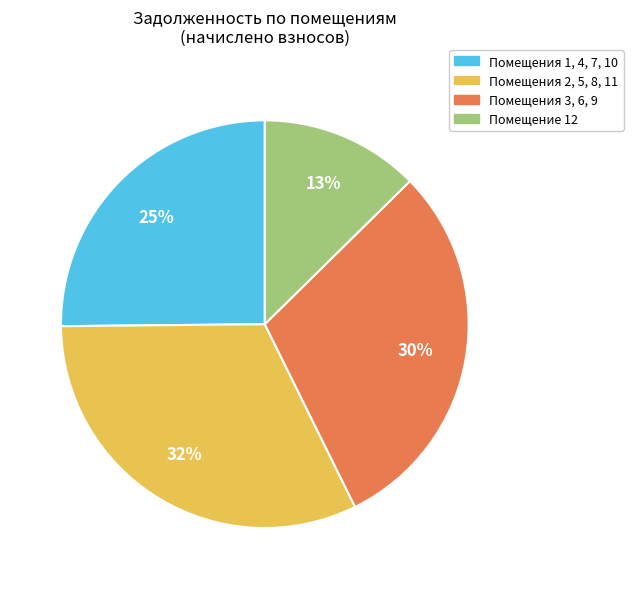

Is there a majority slice in this chart?

No